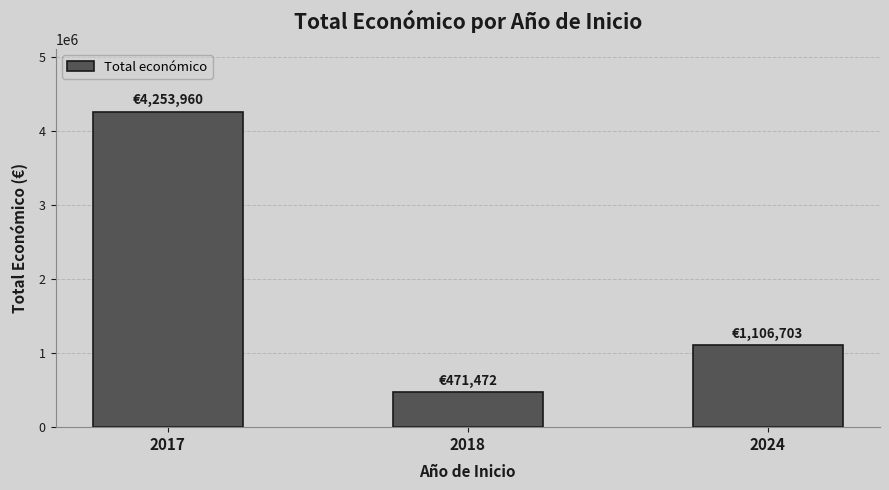

True or false: the data shows 6880283 at 2017.

False